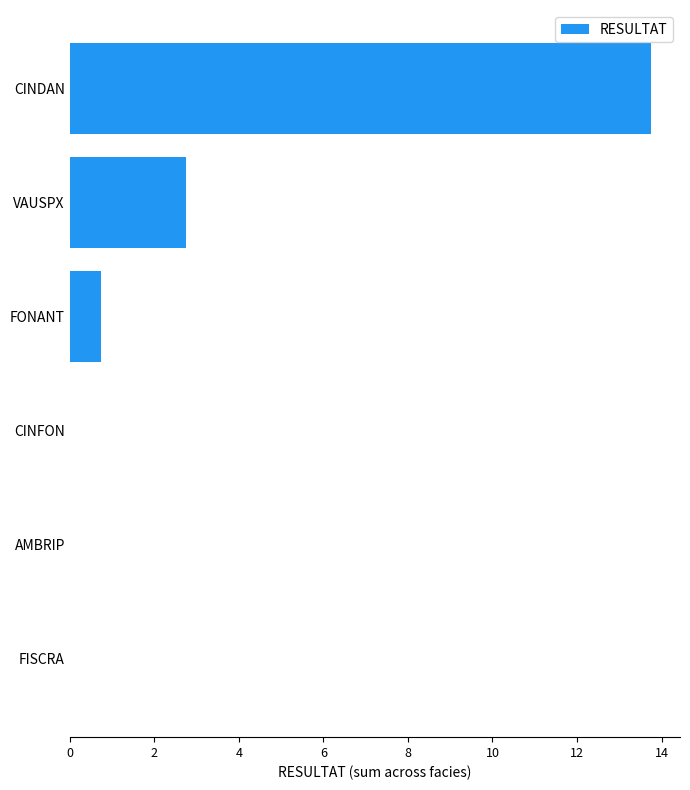

Where is the data nearest to the value 6?

VAUSPX